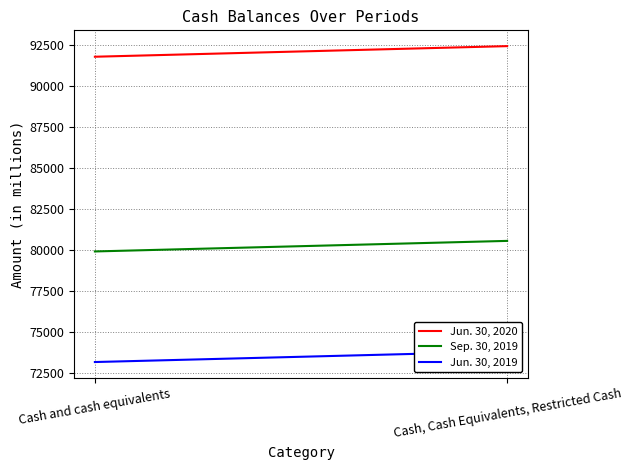

How many Jun. 30, 2019 values are between 73196 and 73837?

2